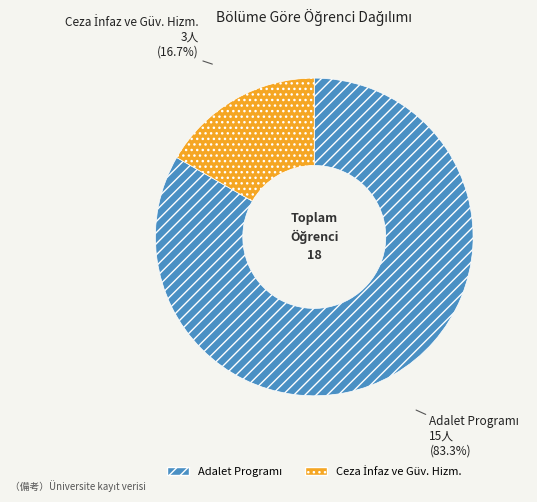

Does any single category account for the majority?

Yes